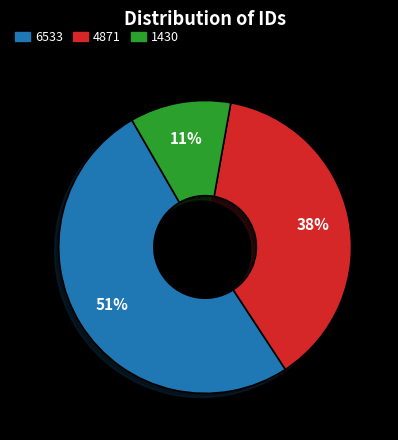

To the nearest percent, what percentage of the pie is 6533?

51%